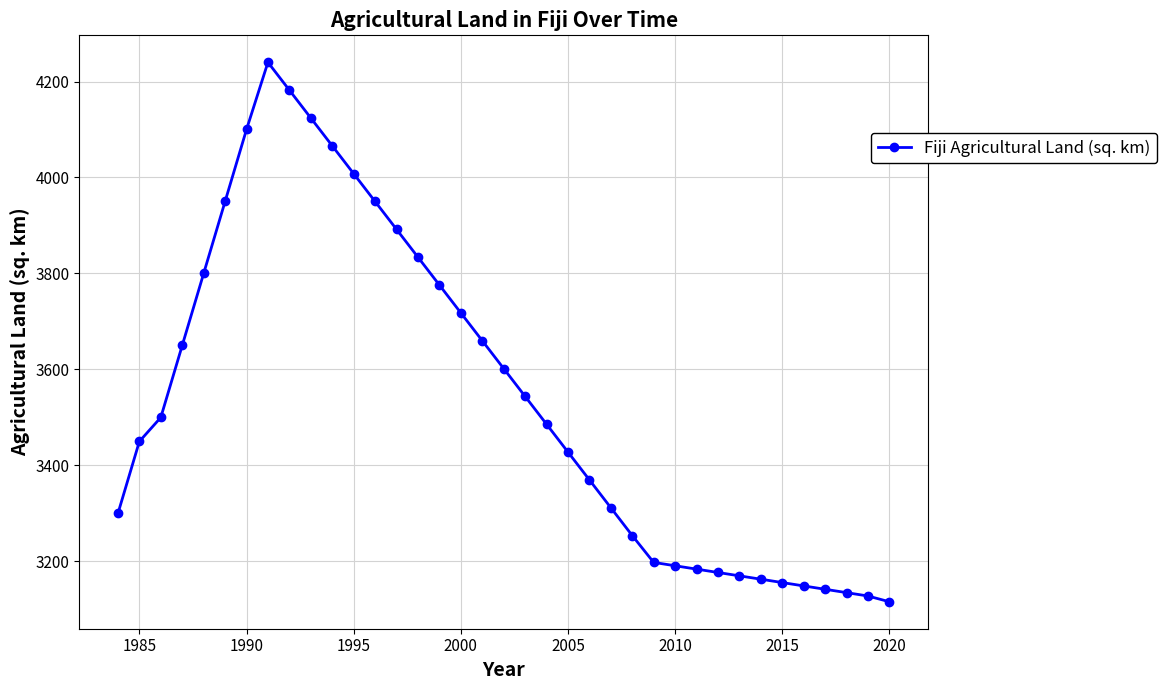

What is the smallest value displayed?

3116